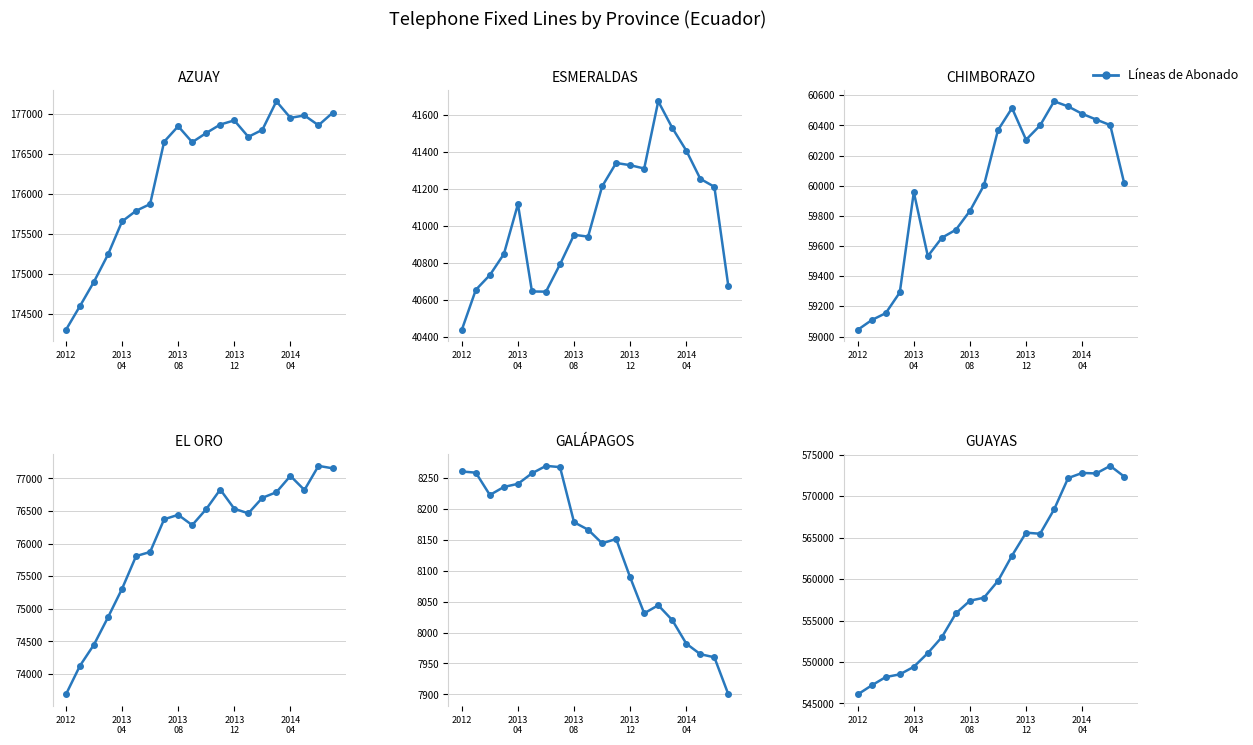

At which label does the data first exceed 559785?

11